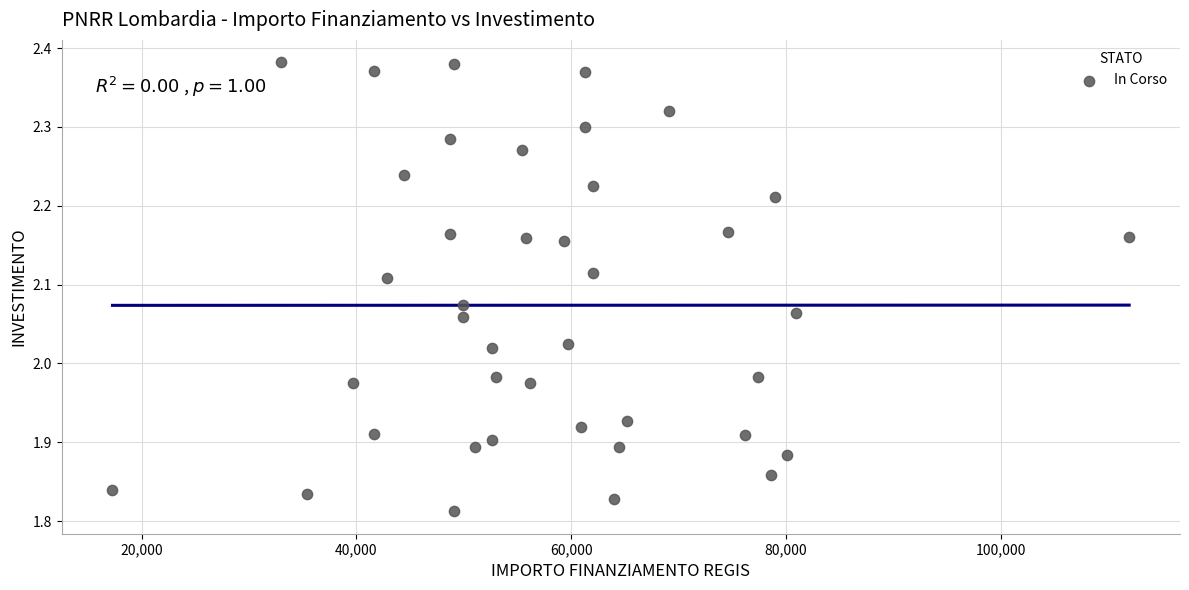

What is the range of Y values (max minus min)?

0.6